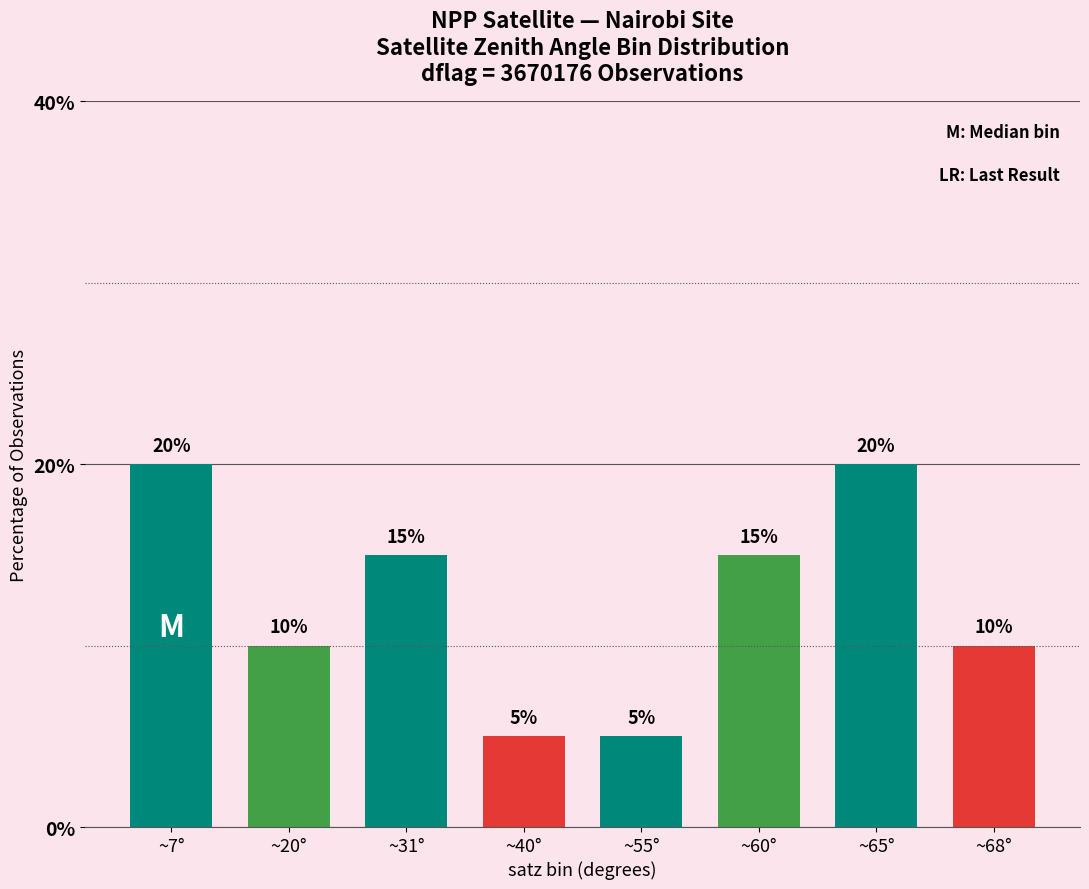

The value at ~55° is 5. True or false?

True